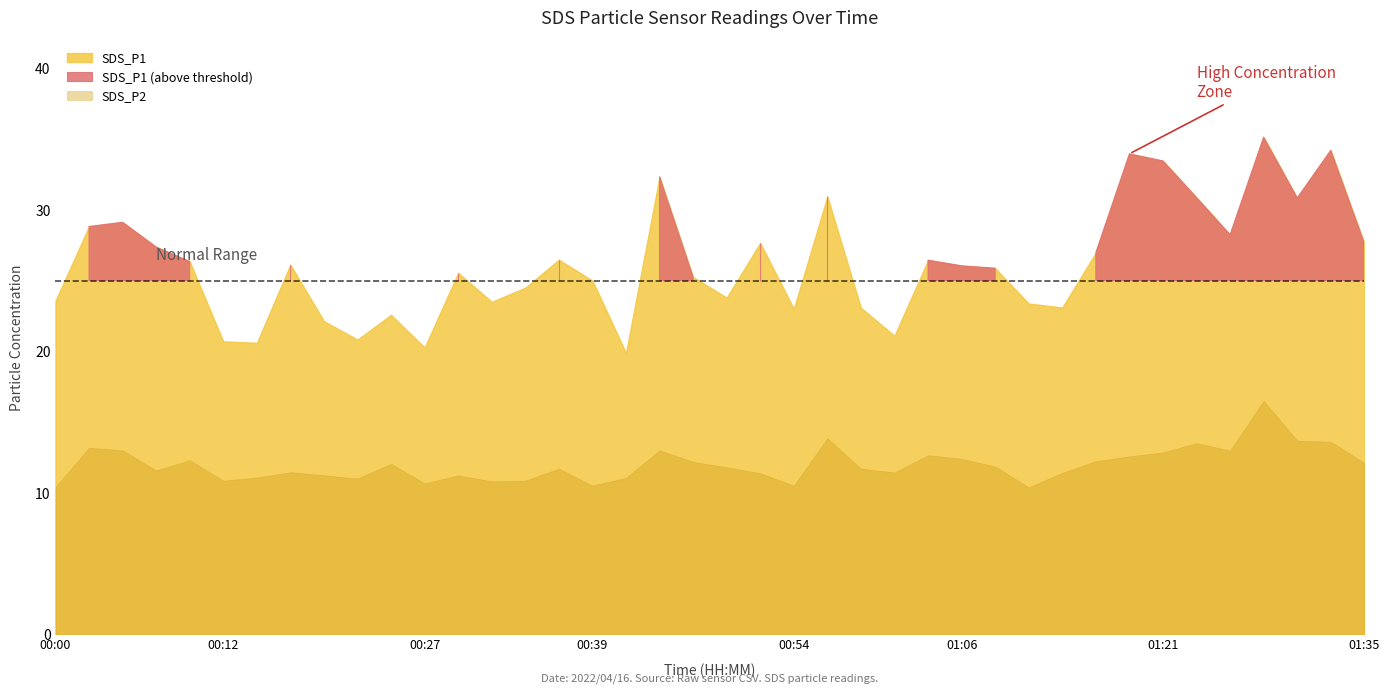

What is the lowest value of the SDS_P2 series?

10.4